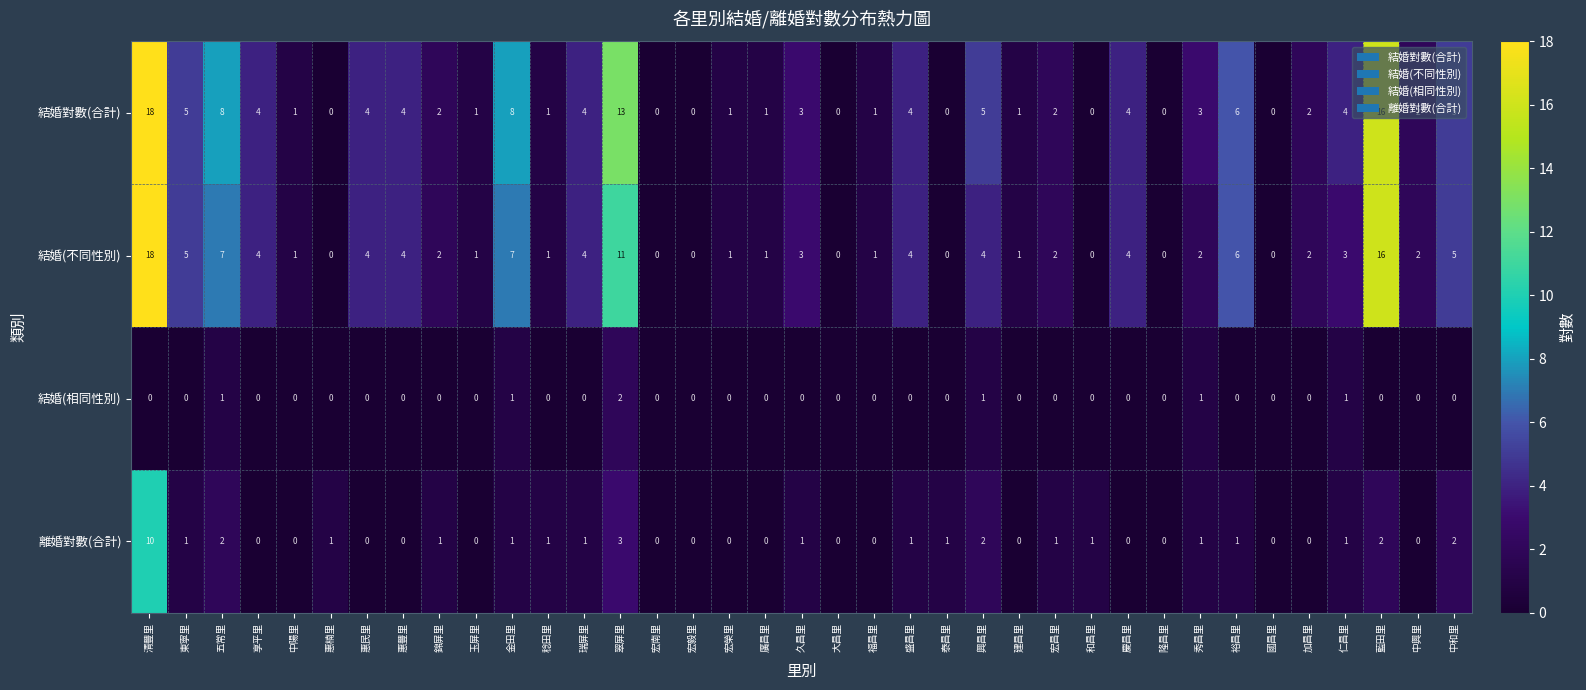

Is the value of 結婚(不同性別) at 錦屏里 greater than the value of 離婚對數(合計) at 宏榮里?

Yes